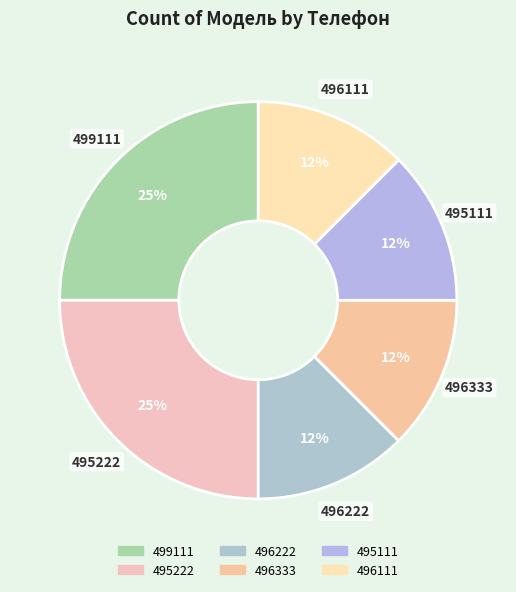

How many slices are in this pie chart?

6